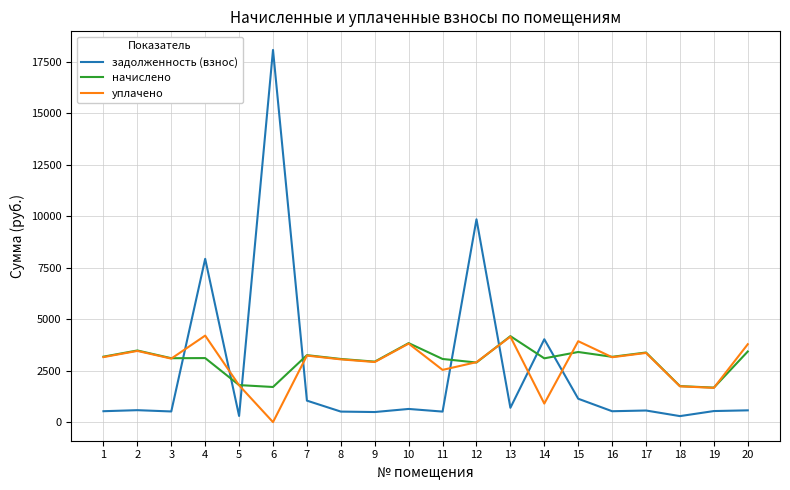

True or false: уплачено has more than 0 points higher than both neighbors.

True